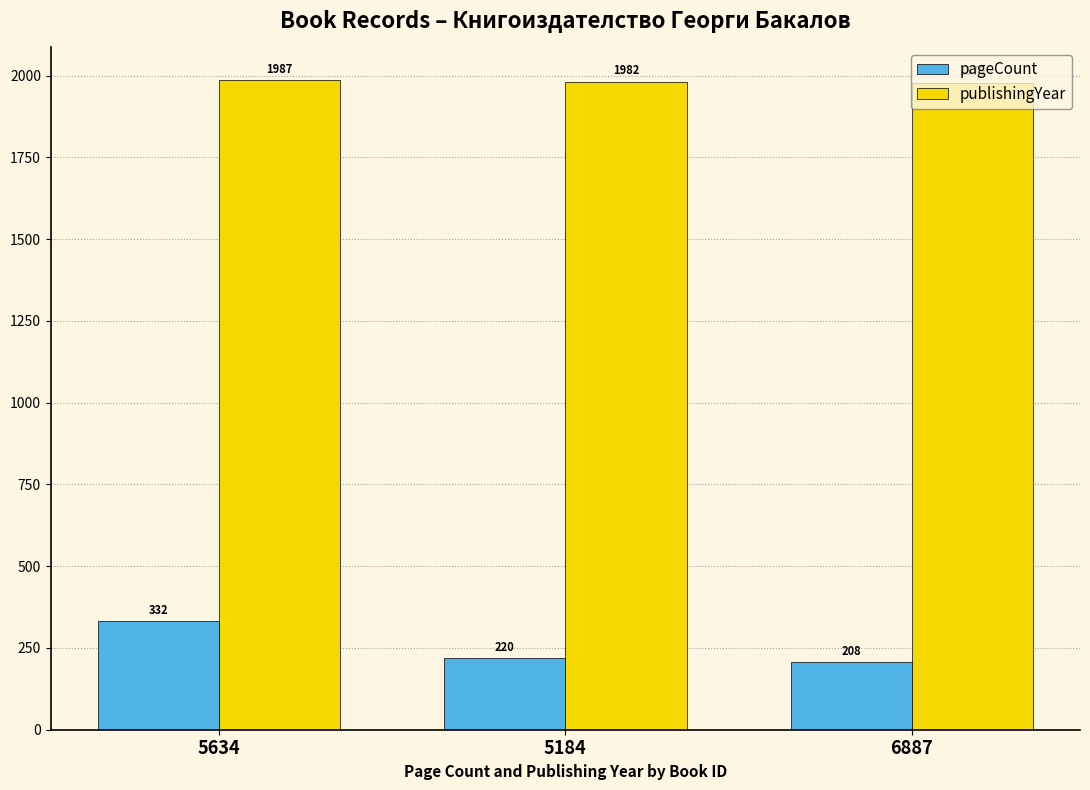

What is the label of the 1st bar from the left?

5634